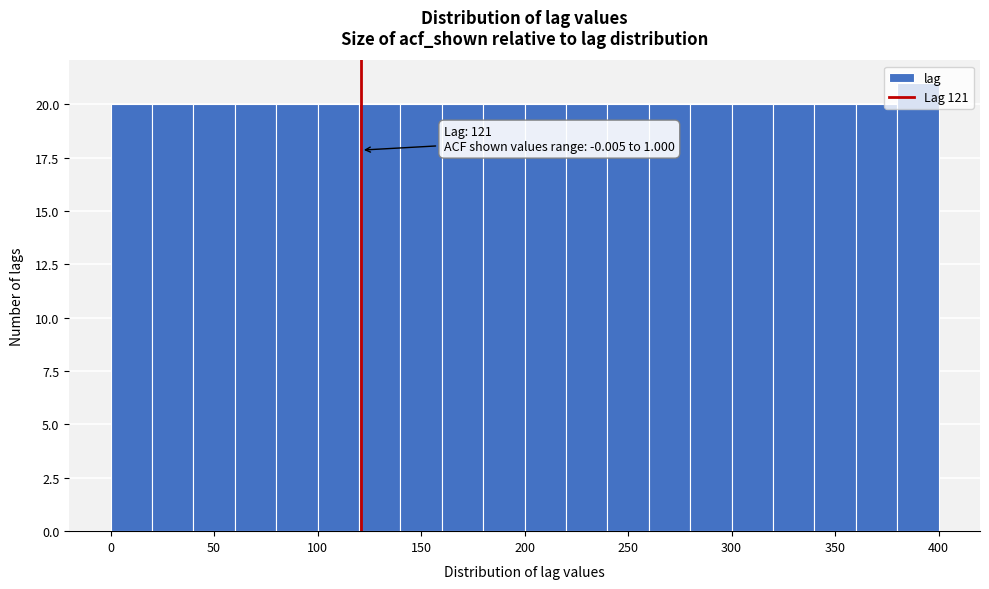

Over which range of the x-axis is the bar tallest?

380 to 400